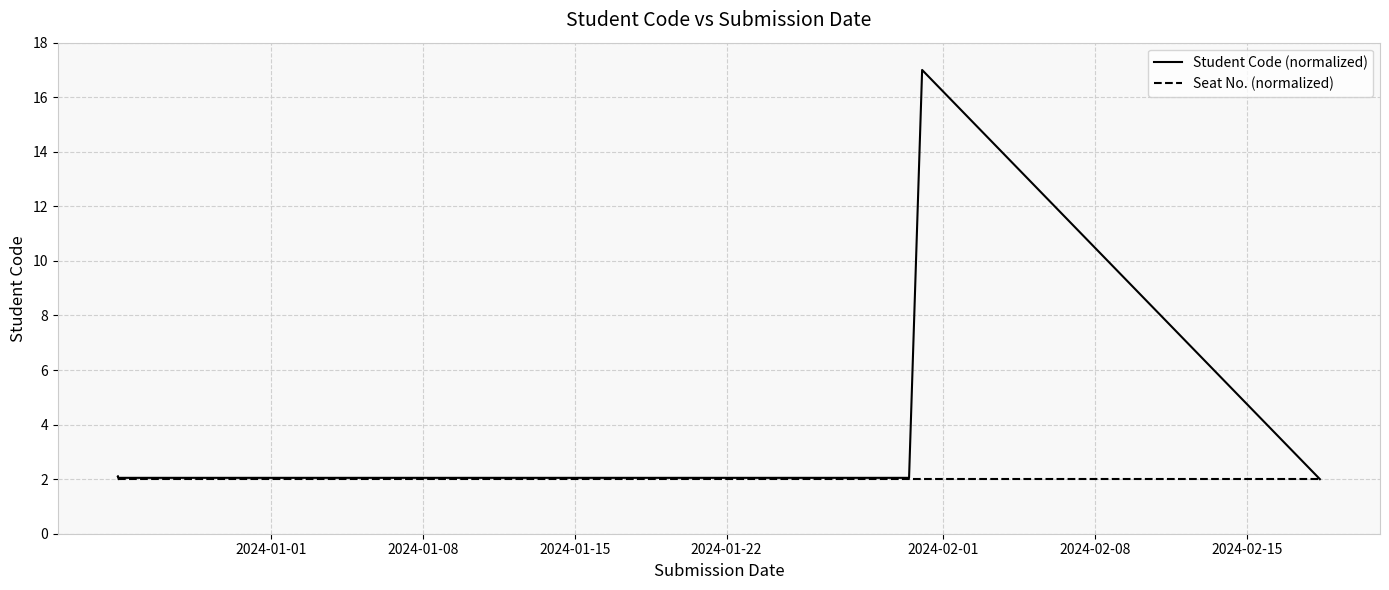

What is the sum of all Seat No. (normalized) values?

18.0